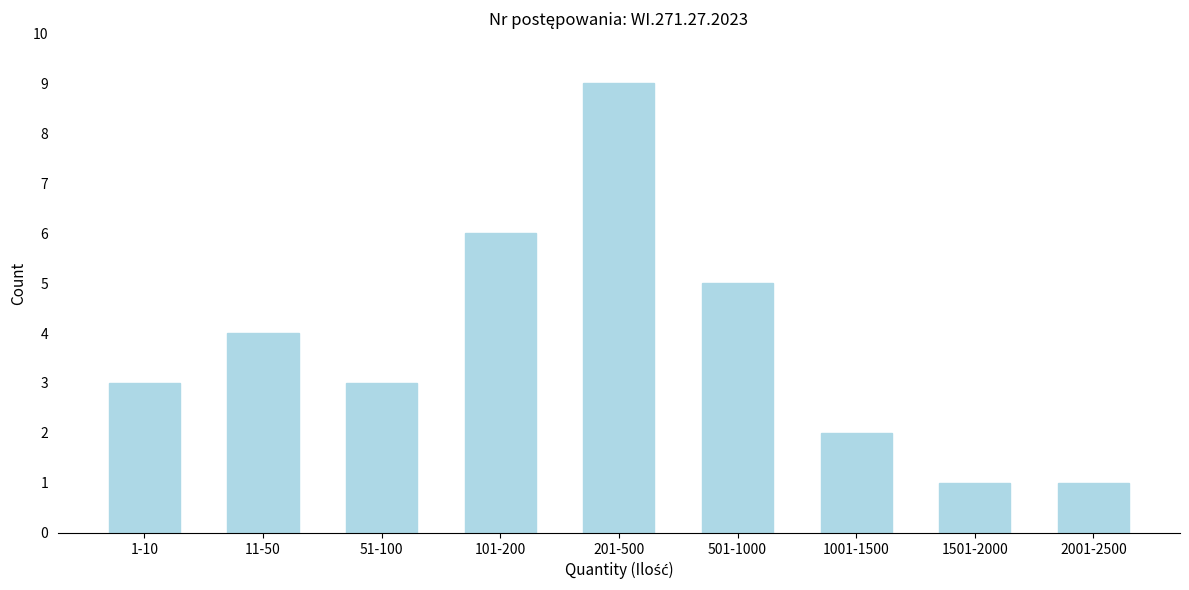

Reading left to right, transcribe all the data shown in this chart.

3	4	3	6	9	5	2	1	1